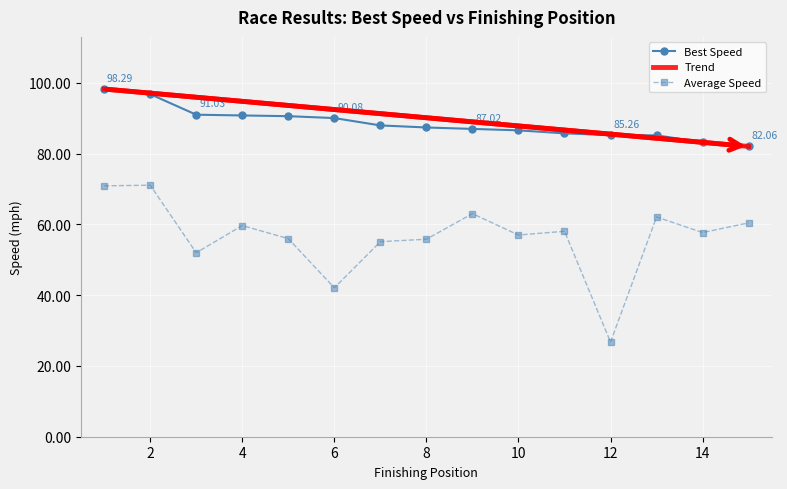

True or false: Average Speed has more than 0 points higher than both neighbors.

True